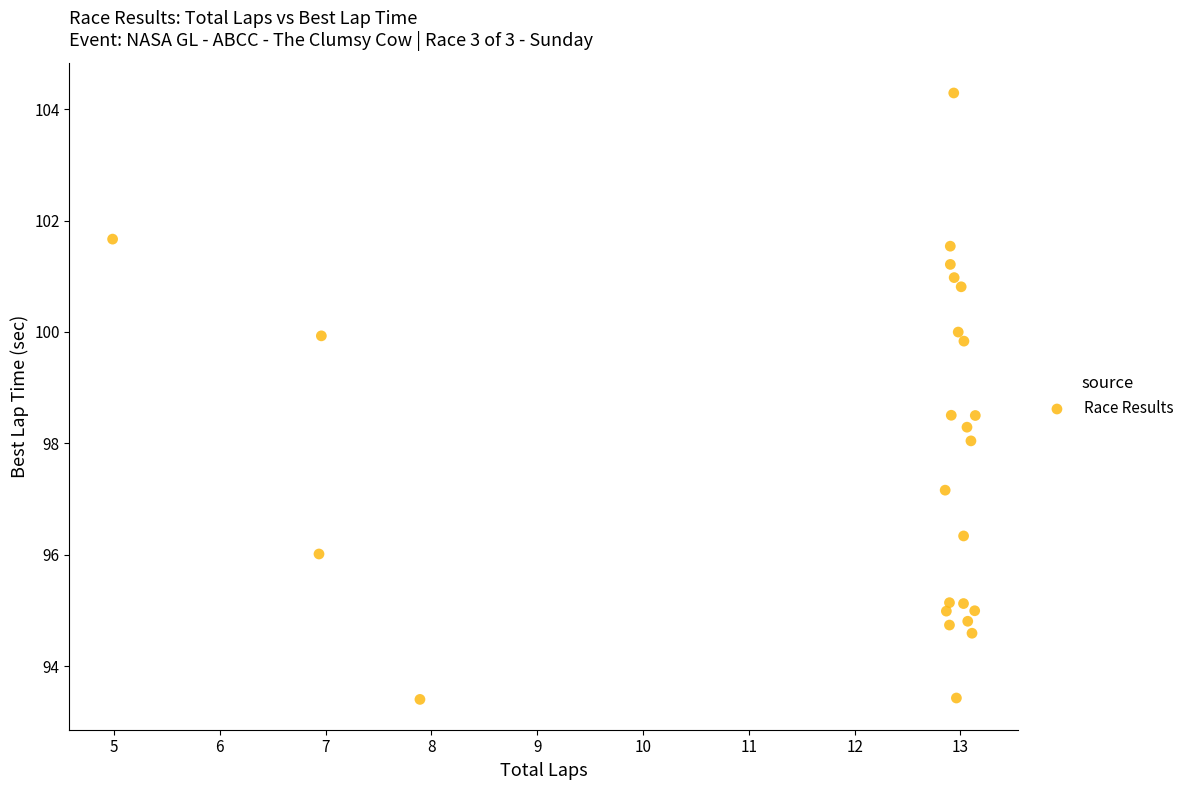

What is the range of Y values (max minus min)?

10.9